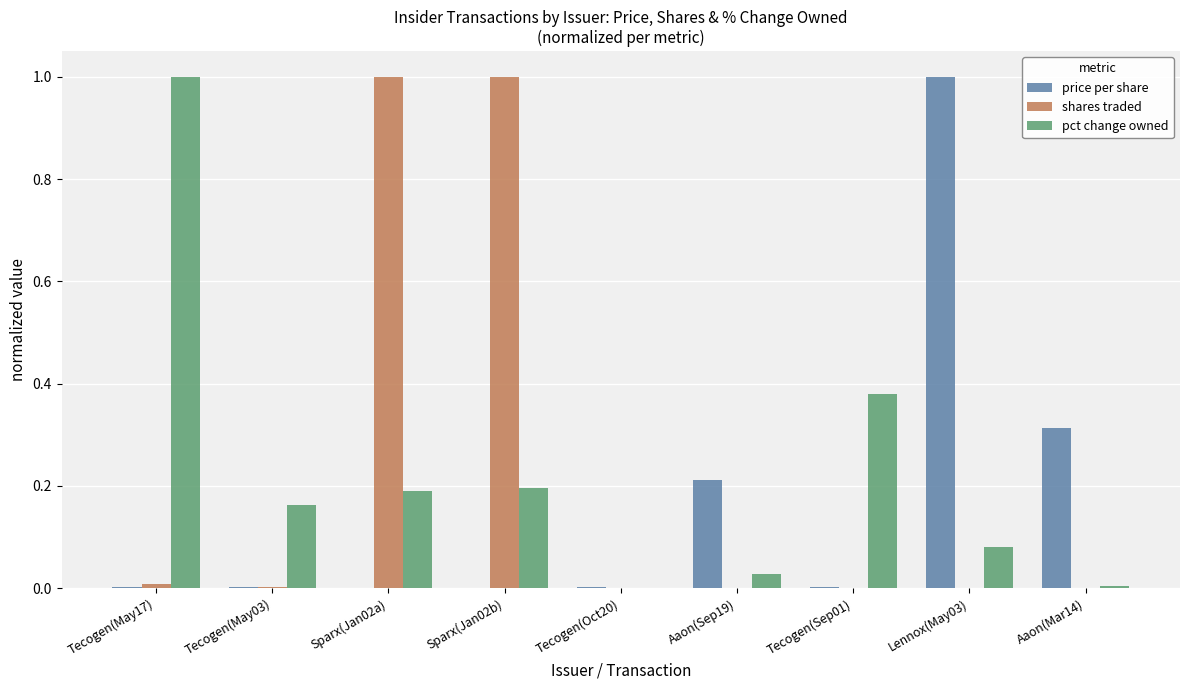

Which category has the highest value in the price per share series?

Lennox(May03)